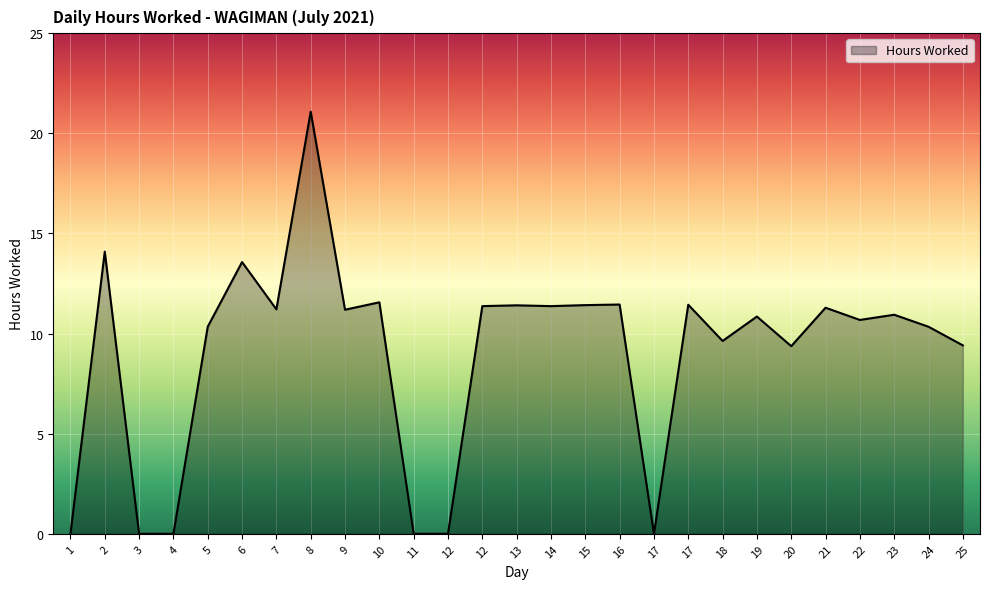

Rank the categories by value from highest to lowest.

8, 2, 6, 10, 16, 17, 15, 13, 12, 14, 21, 7, 9, 23, 19, 22, 5, 24, 18, 25, 20, 1, 3, 4, 11, 12, 17